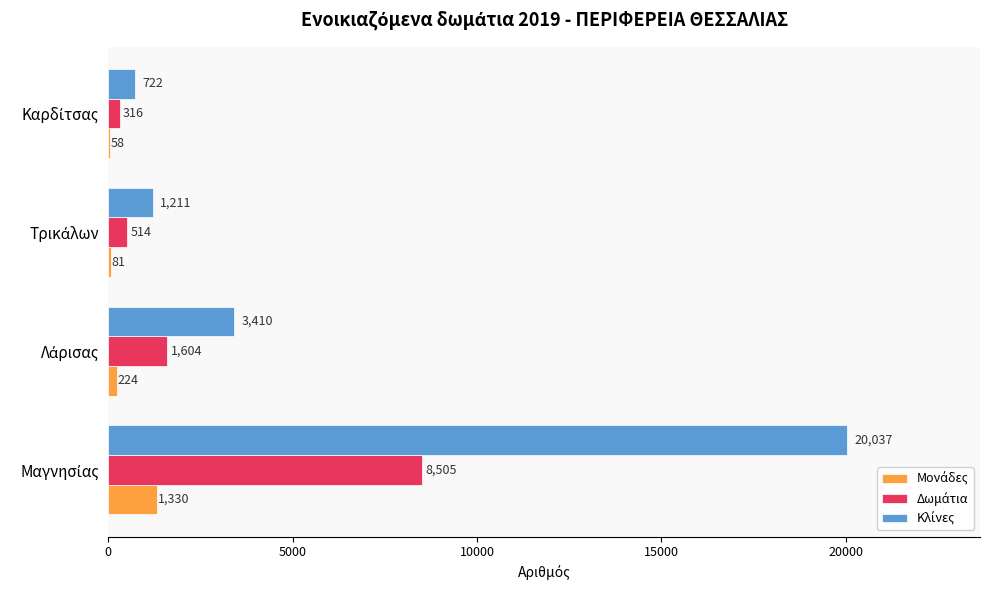

What is the greatest value displayed?

20037